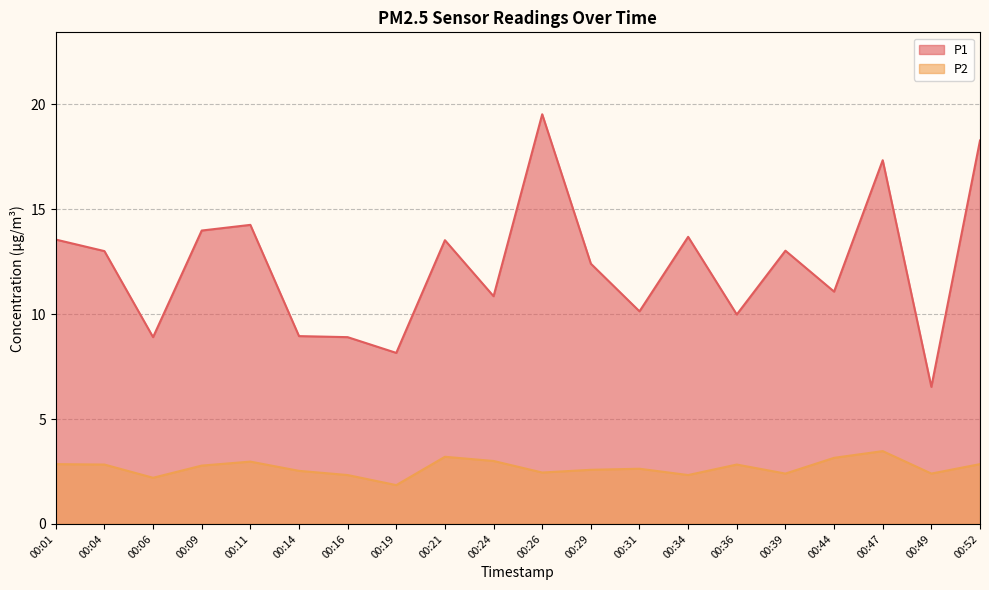

Which series has the largest range (max minus min)?

P1